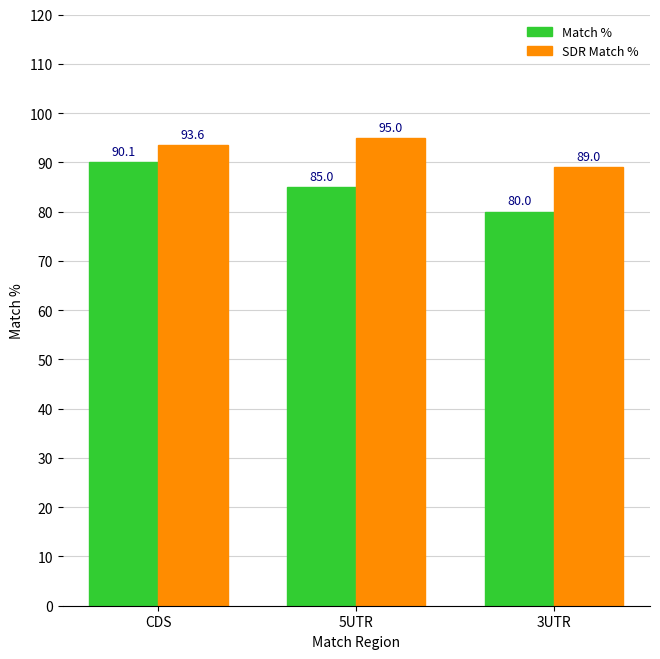

Which series has the largest range (max minus min)?

Match %